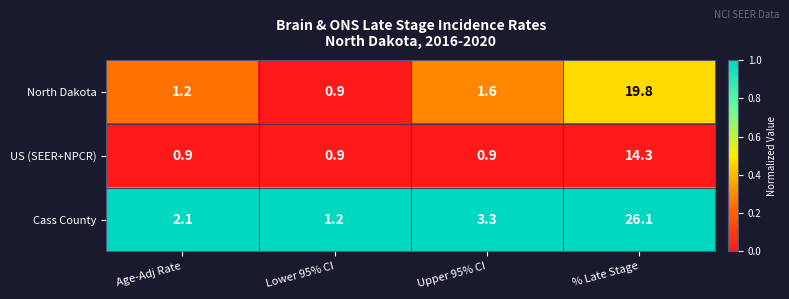

Rank the series by their maximum value, from highest to lowest.

Cass County, North Dakota, US (SEER+NPCR)